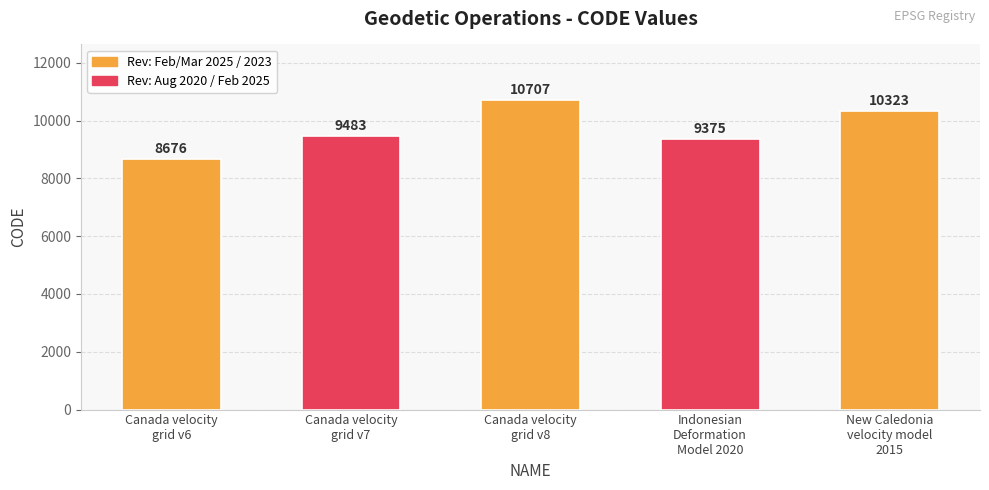

How many data points does each series have?

5